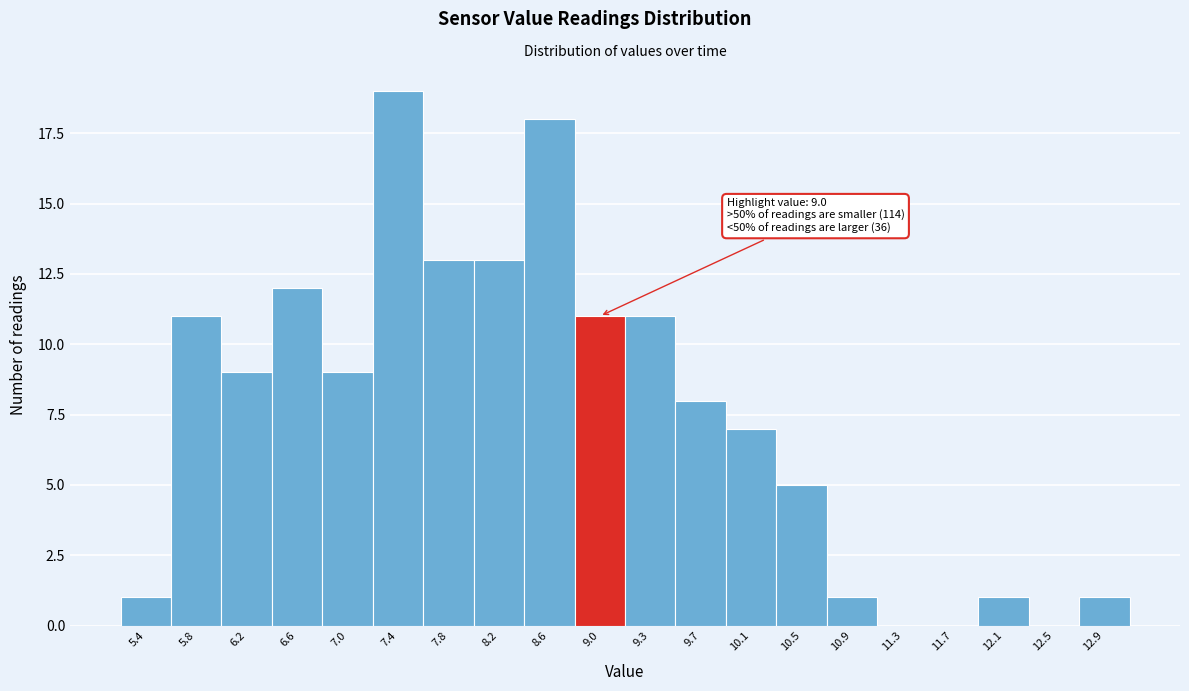

Over which range of the x-axis is the bar tallest?

7.15 to 7.55